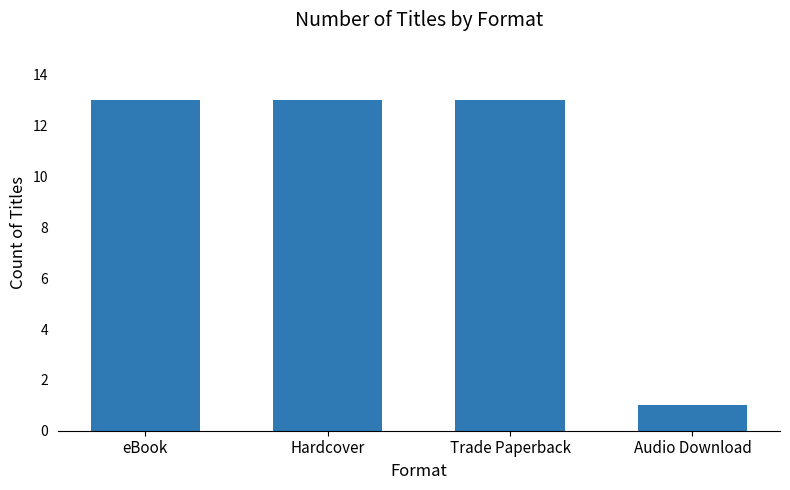

The chart shows a value of 0 at Audio Download. True or false?

False